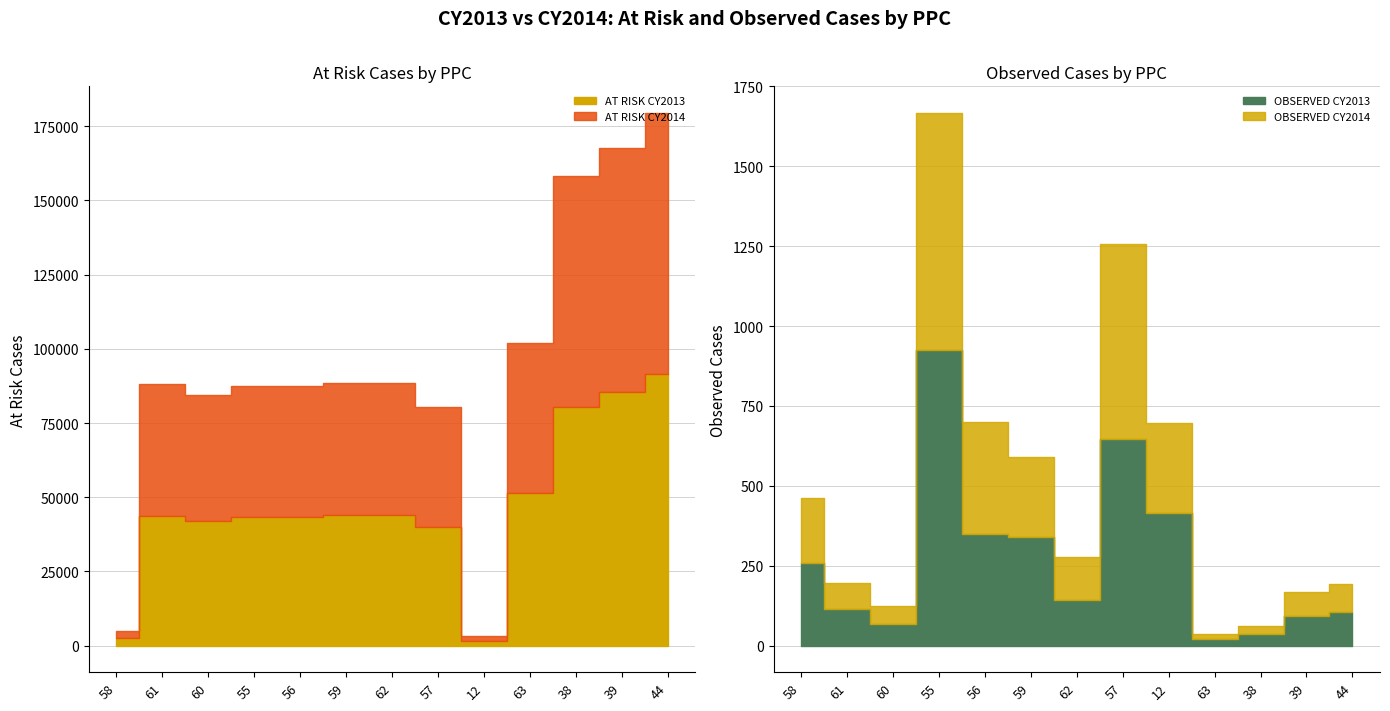

At which category does OBSERVED CY2014 reach its first local peak?

55